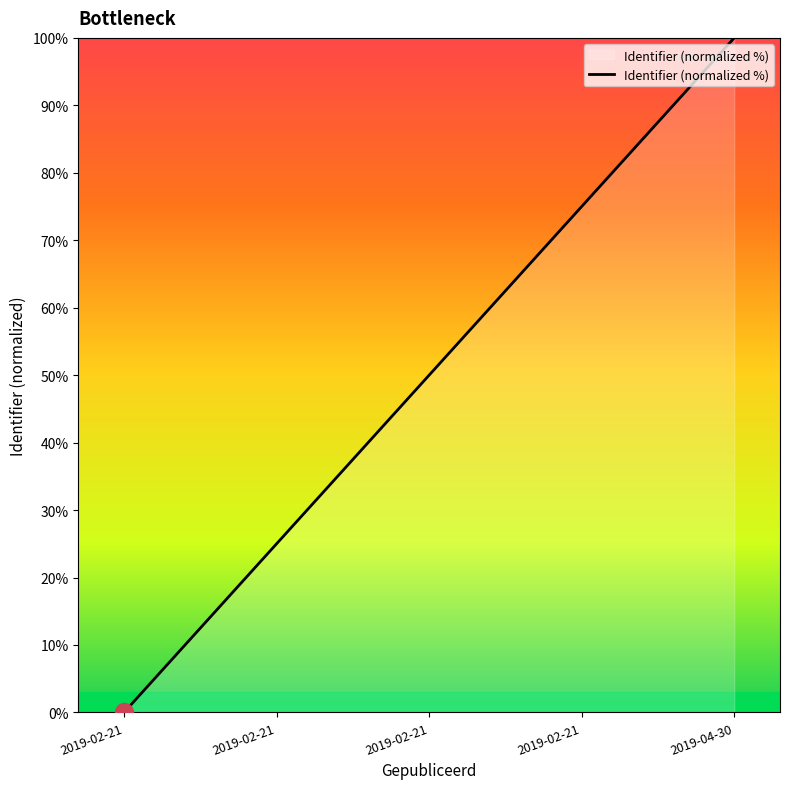

Which has a higher value, 2019-04-30 or 2019-02-21?

2019-04-30